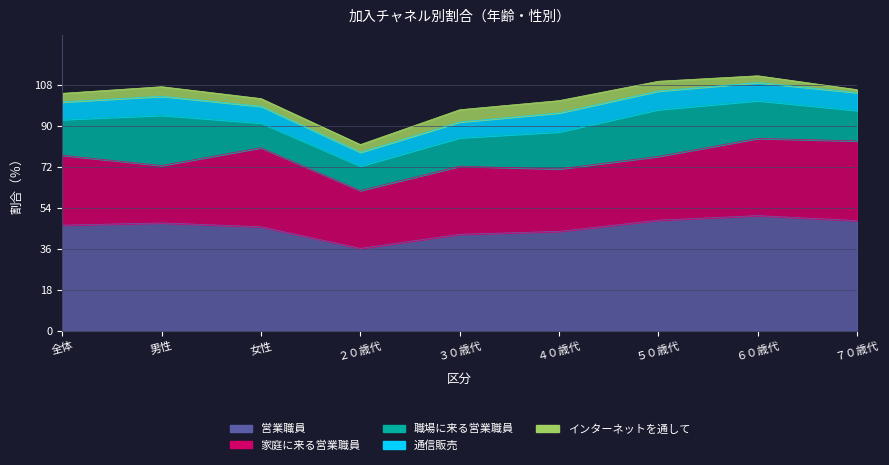

Reading left to right, what are all the values shown in this chart?

営業職員: 46.4	47.4	45.7	36.2	42.4	43.7	48.6	50.6	48.4
家庭に来る営業職員: 30.7	25.2	34.7	25.4	29.9	27.4	28.0	33.9	35.0
職場に来る営業職員: 15.7	22.1	10.9	10.8	12.5	16.3	20.6	16.6	13.4
通信販売: 7.7	8.3	7.3	6.0	6.9	8.3	8.1	7.9	7.8
インターネットを通して: 3.8	4.2	3.4	3.4	5.4	5.4	4.3	3.0	1.3